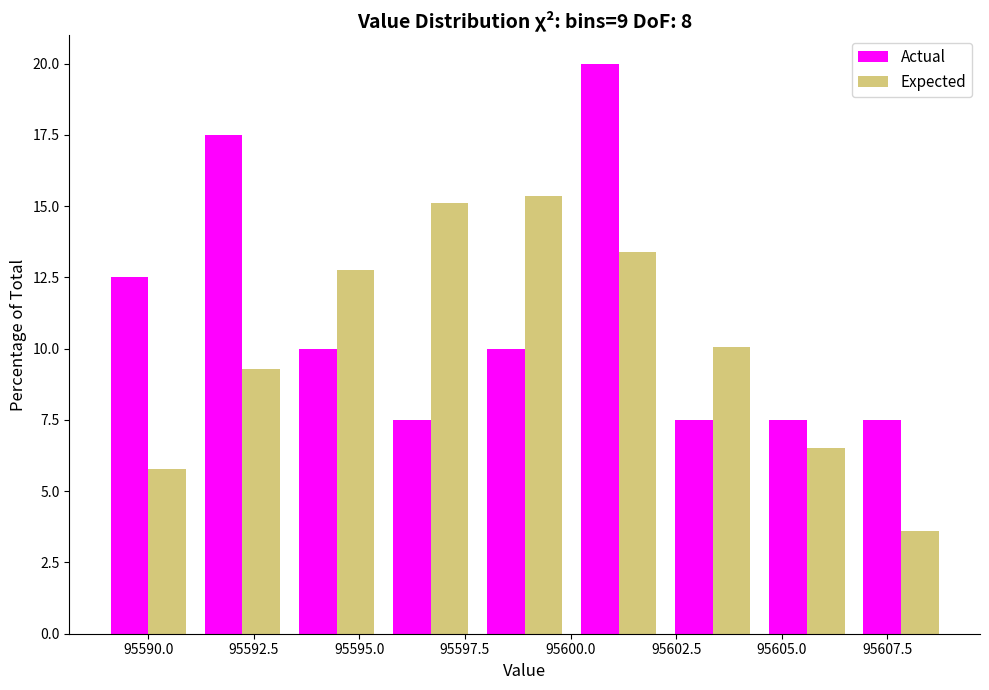

What is the height of the Expected bar covering 95604.5 to 95606.5 on the x-axis? Neither the bar edges nor the heights are printed on the chart, so give them approximately, as read against the axes.

6.5